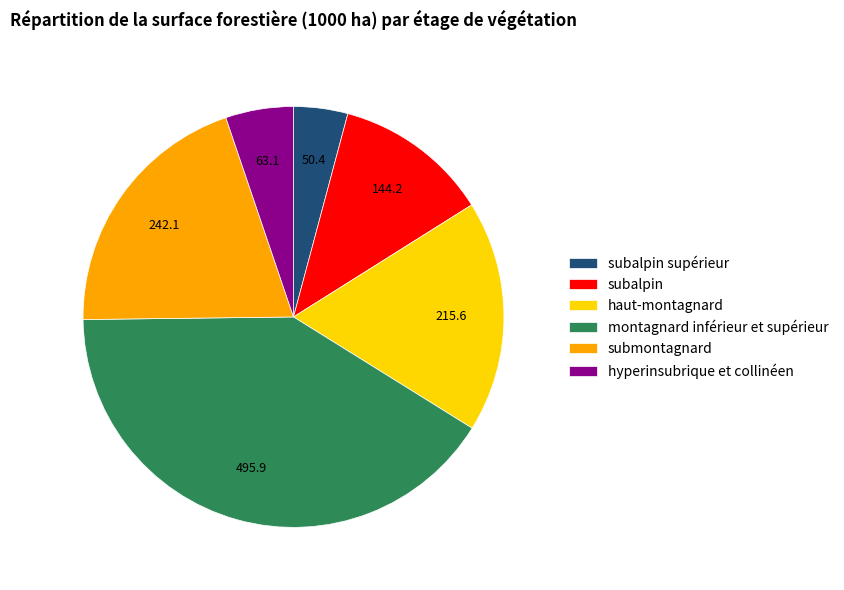

Combined, do haut-montagnard and subalpin supérieur account for over 50%?

No